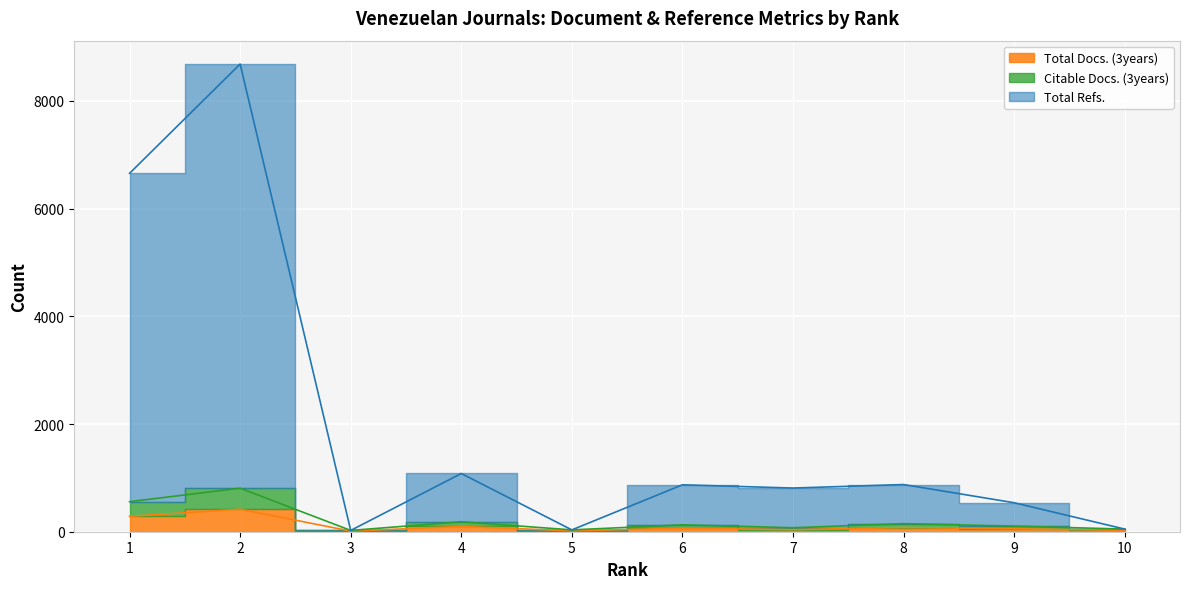

Which category has the highest value in the Citable Docs. (3years) series?

2